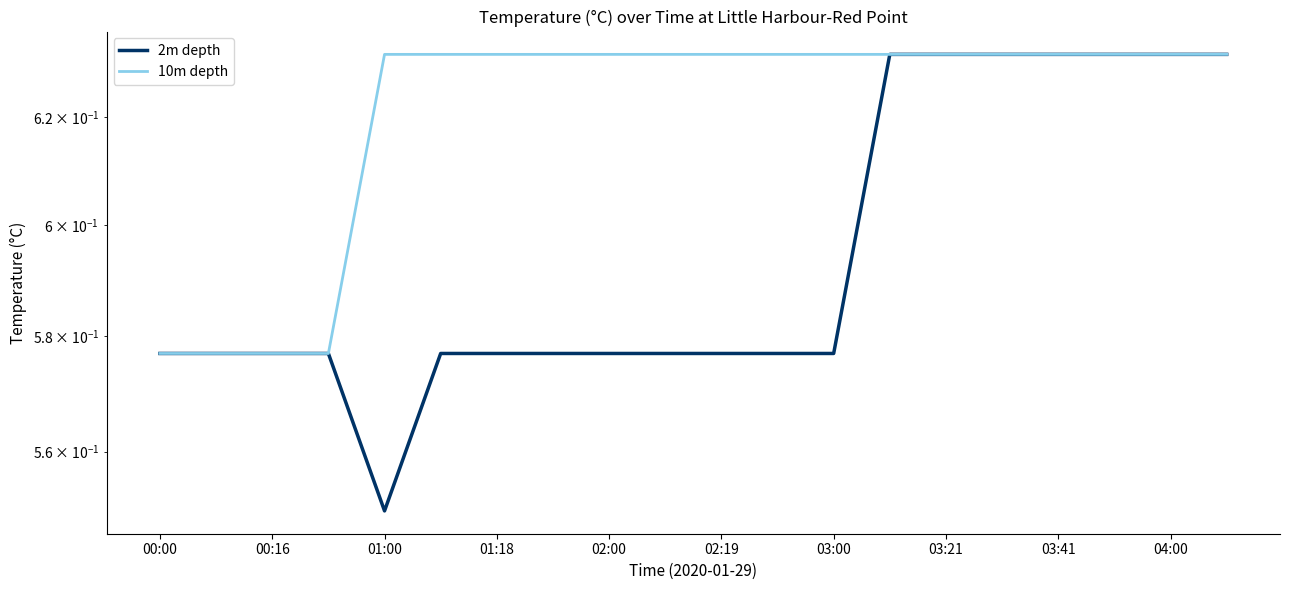

What is the greatest value displayed?

0.6